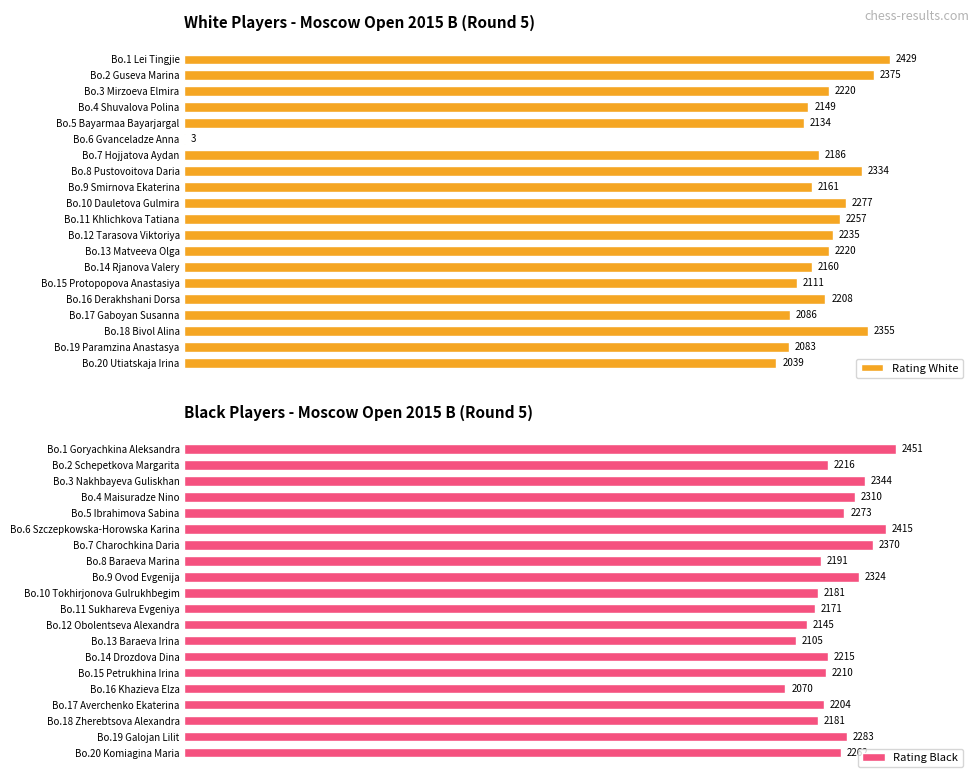

True or false: Rating White has a value of 884 at Bo.20 Utiatskaja Irina.

False